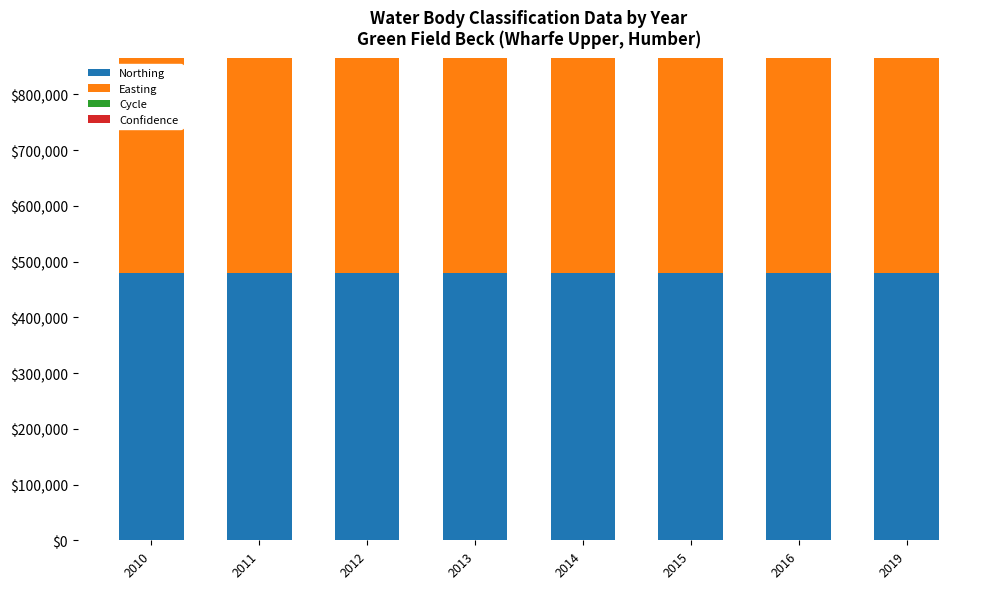

What is the maximum value for Northing?

479909.0